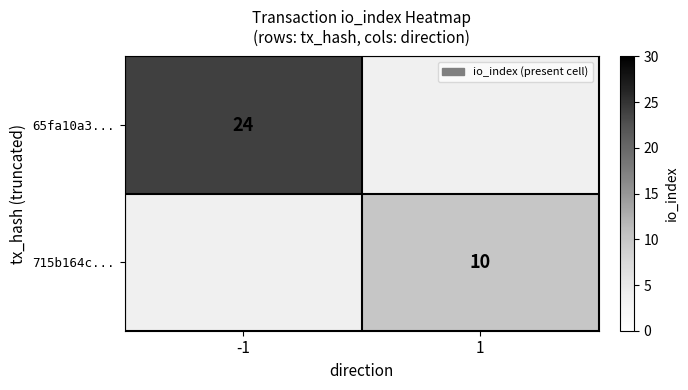

Is the value of 65fa10a3... at -1 greater than the value of 715b164c... at 1?

Yes